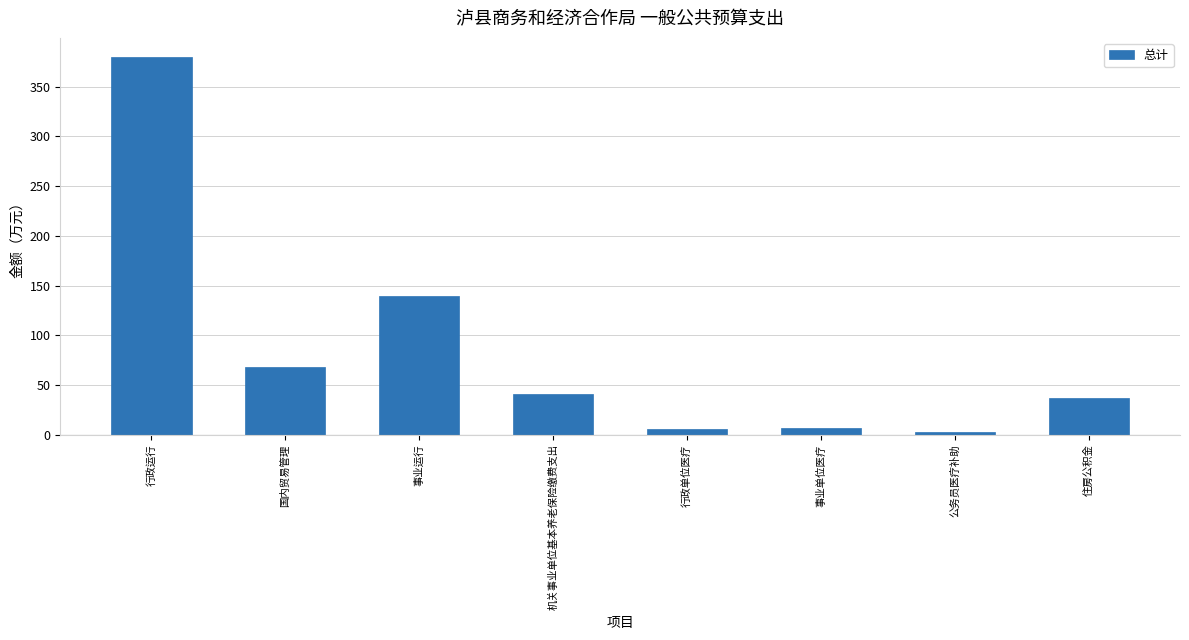

Between 事业单位医疗 and 国内贸易管理, which is larger?

国内贸易管理